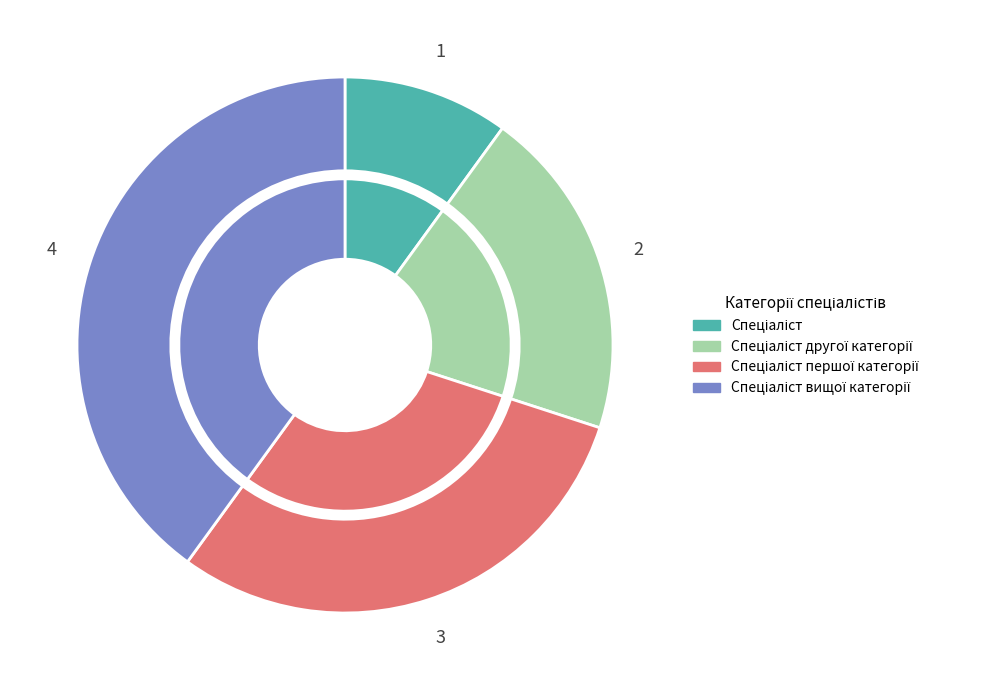

How much of the chart is everything except Спеціаліст другої категорії?

80.0%